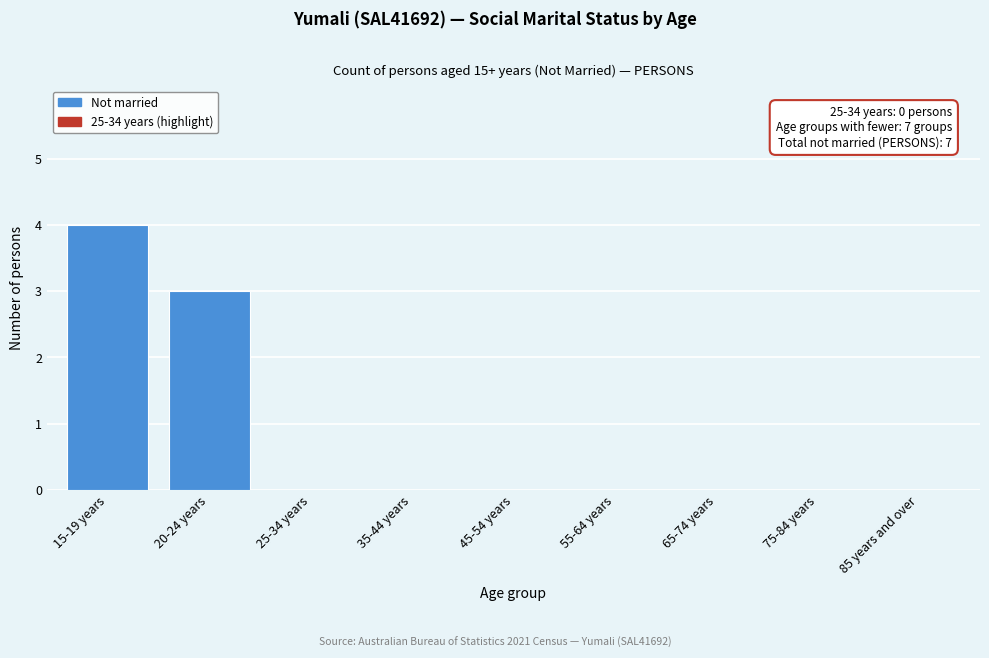

Reading left to right, transcribe all the data shown in this chart.

15-19 years=4	20-24 years=3	25-34 years=0	35-44 years=0	45-54 years=0	55-64 years=0	65-74 years=0	75-84 years=0	85 years and over=0